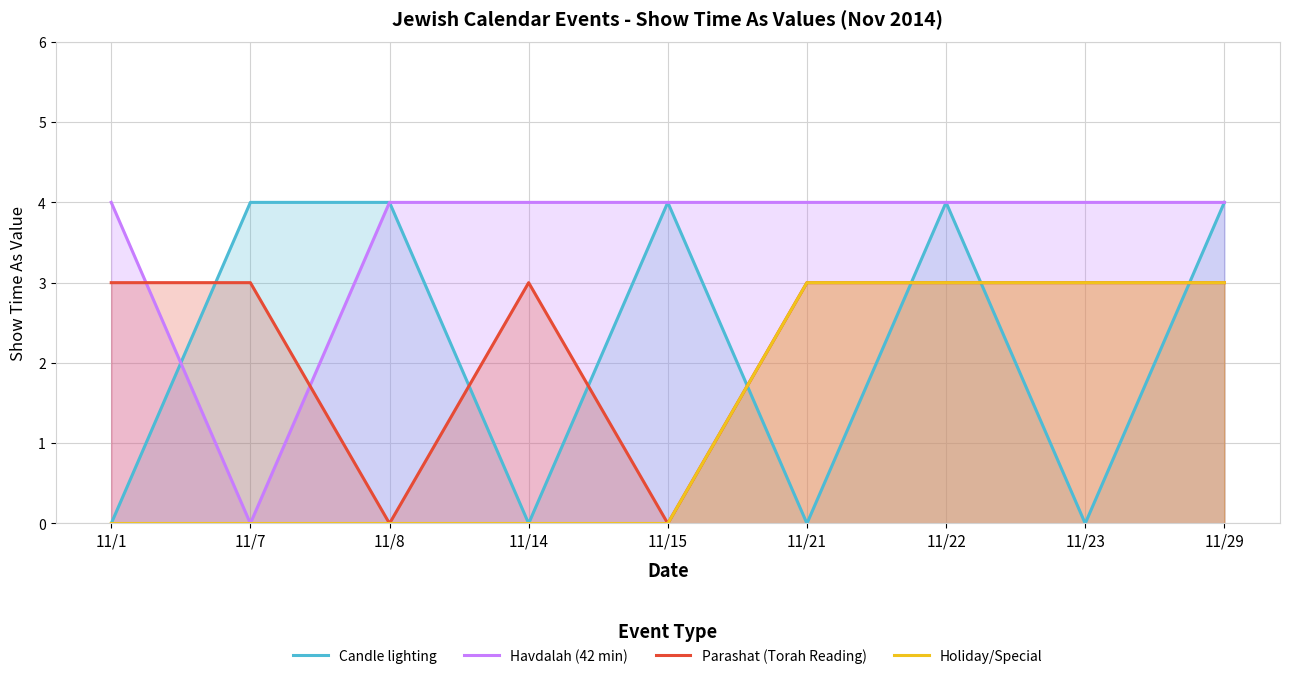

Rank the series by their maximum value, from highest to lowest.

Candle lighting, Havdalah (42 min), Parashat (Torah Reading), Holiday/Special